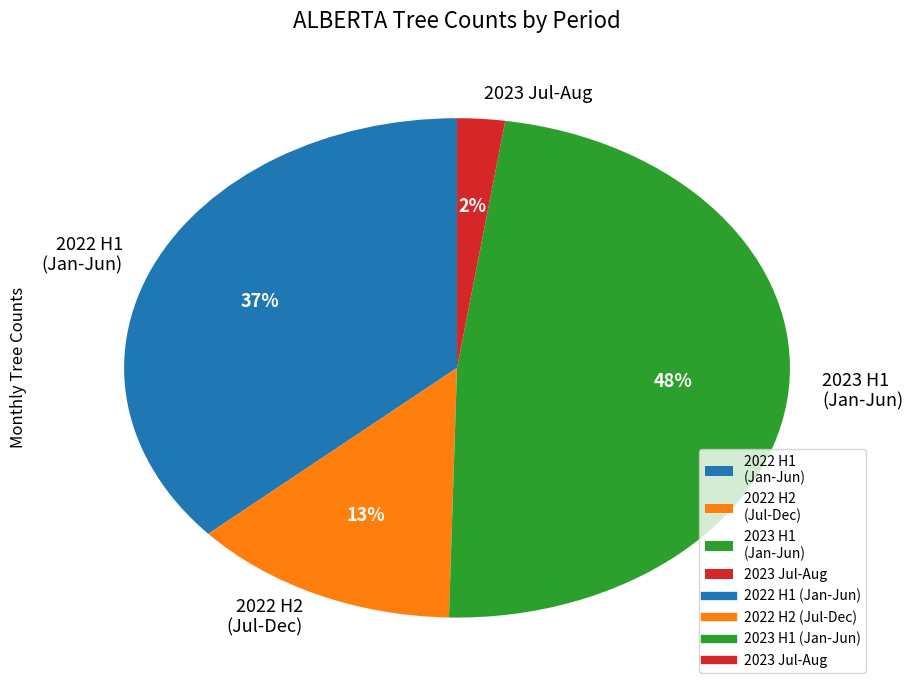

Does any single category account for the majority?

No